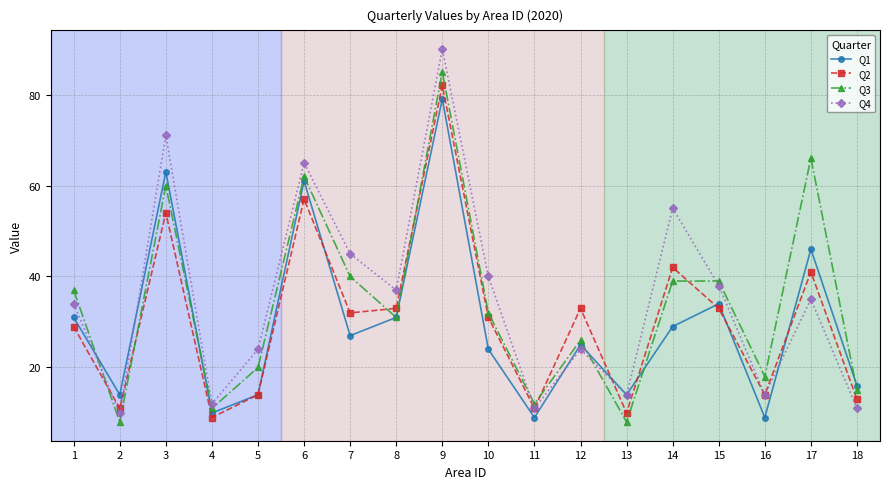

Is the value of Q2 at 8 greater than the value of Q1 at 11?

Yes